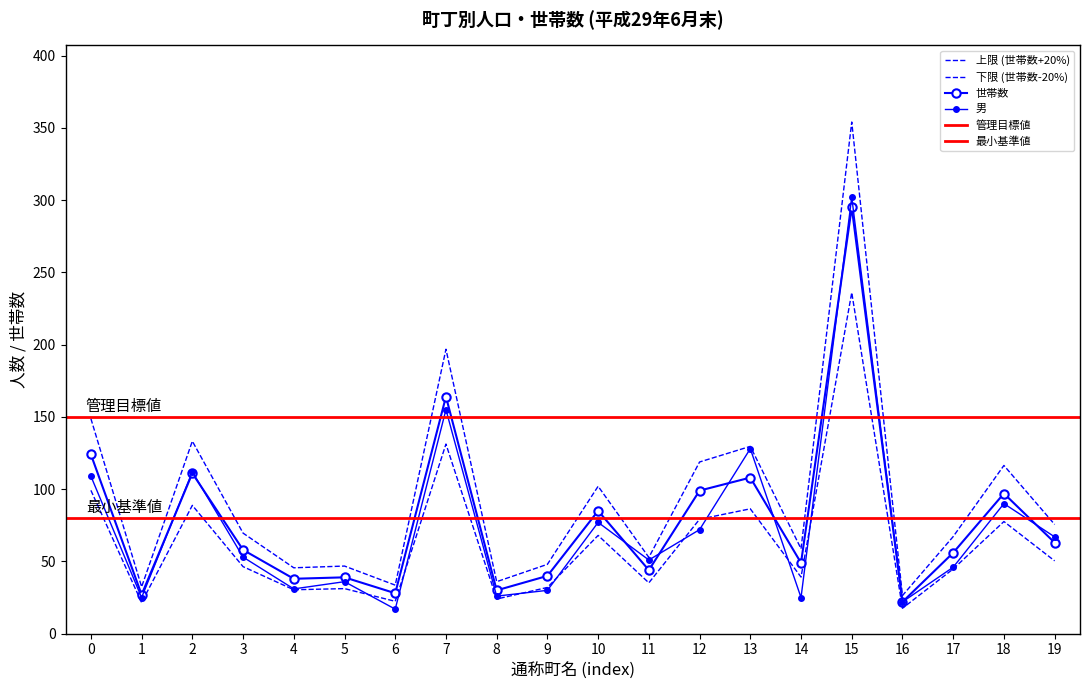

True or false: 世帯数 and 女 cross at least once.

False